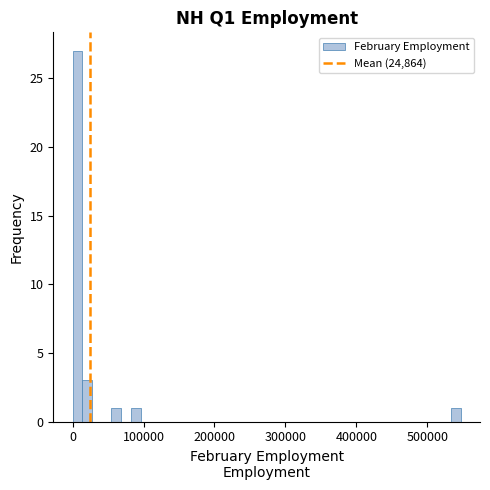

Read against the x-axis, roughly where is the centre of the tallest bar?

10000